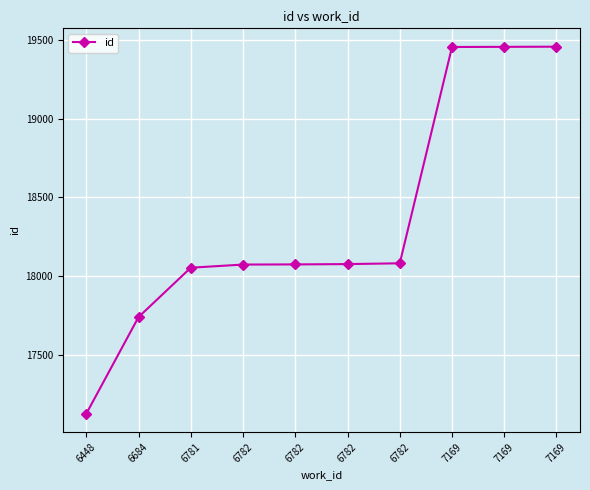

Reading left to right, what are all the values shown in this chart?

6448=17124	6684=17739	6781=18053	6782=18073	6782=18074	6782=18076	6782=18081	7169=19457	7169=19458	7169=19459